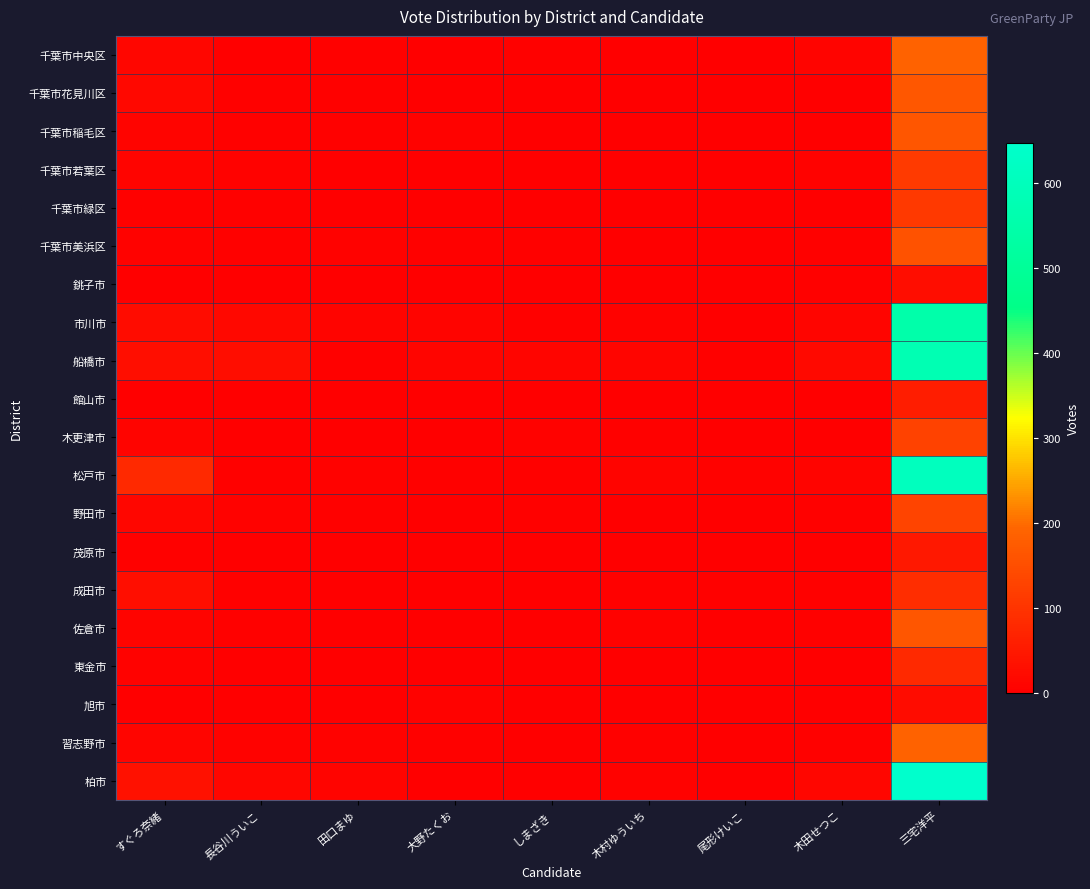

Reading right to left, transcribe all the data shown in this chart.

千葉市中央区: 三宅洋平=189.0	木田せつこ=9.0	尾形けいこ=1.0	木村ゆういち=2.0	しまざき=3.0	大野たくお=1.0	田口まゆ=3.0	長谷川ういこ=1.0	すぐろ奈緒=14.0
千葉市花見川区: 三宅洋平=168.0	木田せつこ=0.0	尾形けいこ=1.0	木村ゆういち=0.0	しまざき=1.0	大野たくお=1.0	田口まゆ=3.0	長谷川ういこ=3.0	すぐろ奈緒=16.0
千葉市稲毛区: 三宅洋平=165.7	木田せつこ=2.0	尾形けいこ=1.0	木村ゆういち=0.0	しまざき=1.0	大野たくお=6.0	田口まゆ=4.0	長谷川ういこ=5.0	すぐろ奈緒=8.0
千葉市若葉区: 三宅洋平=113.0	木田せつこ=7.0	尾形けいこ=1.0	木村ゆういち=1.0	しまざき=2.0	大野たくお=2.0	田口まゆ=1.0	長谷川ういこ=6.0	すぐろ奈緒=8.0
千葉市緑区: 三宅洋平=109.7	木田せつこ=0.0	尾形けいこ=1.0	木村ゆういち=0.0	しまざき=1.0	大野たくお=1.0	田口まゆ=2.0	長谷川ういこ=4.0	すぐろ奈緒=3.0
千葉市美浜区: 三宅洋平=157.6	木田せつこ=4.0	尾形けいこ=1.0	木村ゆういち=1.0	しまざき=5.0	大野たくお=4.0	田口まゆ=7.0	長谷川ういこ=5.0	すぐろ奈緒=6.0
銚子市: 三宅洋平=27.0	木田せつこ=3.0	尾形けいこ=0.0	木村ゆういち=1.0	しまざき=0.0	大野たくお=1.0	田口まゆ=1.0	長谷川ういこ=0.0	すぐろ奈緒=1.0
市川市: 三宅洋平=549.7	木田せつこ=12.0	尾形けいこ=2.0	木村ゆういち=6.0	しまざき=5.0	大野たくお=8.0	田口まゆ=8.0	長谷川ういこ=17.0	すぐろ奈緒=24.0
船橋市: 三宅洋平=576.9	木田せつこ=20.0	尾形けいこ=4.0	木村ゆういち=12.1	しまざき=11.0	大野たくお=12.0	田口まゆ=5.0	長谷川ういこ=26.0	すぐろ奈緒=29.0
館山市: 三宅洋平=55.7	木田せつこ=0.0	尾形けいこ=0.0	木村ゆういち=1.0	しまざき=0.0	大野たくお=1.0	田口まゆ=0.0	長谷川ういこ=0.0	すぐろ奈緒=2.0
木更津市: 三宅洋平=128.7	木田せつこ=2.0	尾形けいこ=0.0	木村ゆういち=4.0	しまざき=6.0	大野たくお=0.0	田口まゆ=1.0	長谷川ういこ=1.0	すぐろ奈緒=10.0
松戸市: 三宅洋平=608.7	木田せつこ=10.0	尾形けいこ=6.0	木村ゆういち=8.1	しまざき=4.0	大野たくお=5.0	田口まゆ=7.0	長谷川ういこ=4.0	すぐろ奈緒=79.0
野田市: 三宅洋平=129.7	木田せつこ=3.0	尾形けいこ=0.0	木村ゆういち=1.0	しまざき=3.0	大野たくお=2.0	田口まゆ=3.0	長谷川ういこ=7.0	すぐろ奈緒=14.0
茂原市: 三宅洋平=46.0	木田せつこ=1.0	尾形けいこ=0.0	木村ゆういち=0.0	しまざき=0.0	大野たくお=0.0	田口まゆ=0.0	長谷川ういこ=1.0	すぐろ奈緒=4.0
成田市: 三宅洋平=87.9	木田せつこ=3.0	尾形けいこ=3.0	木村ゆういち=4.0	しまざき=1.0	大野たくお=2.0	田口まゆ=2.0	長谷川ういこ=4.0	すぐろ奈緒=28.0
佐倉市: 三宅洋平=165.6	木田せつこ=4.0	尾形けいこ=2.0	木村ゆういち=5.1	しまざき=2.0	大野たくお=0.0	田口まゆ=2.0	長谷川ういこ=3.0	すぐろ奈緒=10.0
東金市: 三宅洋平=80.0	木田せつこ=0.0	尾形けいこ=0.0	木村ゆういち=2.0	しまざき=0.0	大野たくお=0.0	田口まゆ=0.0	長谷川ういこ=0.0	すぐろ奈緒=6.0
旭市: 三宅洋平=24.8	木田せつこ=1.0	尾形けいこ=0.0	木村ゆういち=1.0	しまざき=0.0	大野たくお=6.0	田口まゆ=1.0	長谷川ういこ=0.0	すぐろ奈緒=2.0
習志野市: 三宅洋平=188.0	木田せつこ=3.0	尾形けいこ=0.0	木村ゆういち=4.1	しまざき=1.0	大野たくお=3.0	田口まゆ=6.0	長谷川ういこ=7.0	すぐろ奈緒=12.0
柏市: 三宅洋平=647.0	木田せつこ=13.0	尾形けいこ=2.0	木村ゆういち=6.1	しまざき=2.0	大野たくお=2.0	田口まゆ=10.0	長谷川ういこ=14.0	すぐろ奈緒=33.0